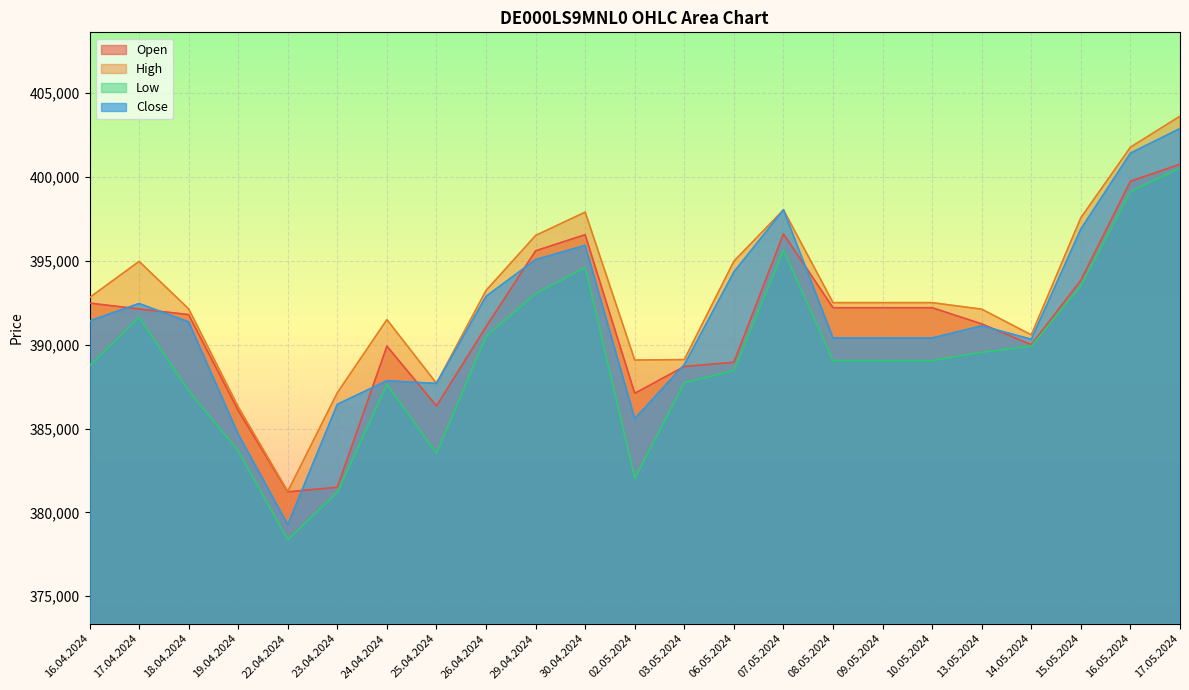

Which category has the lowest value across all series?

22.04.2024